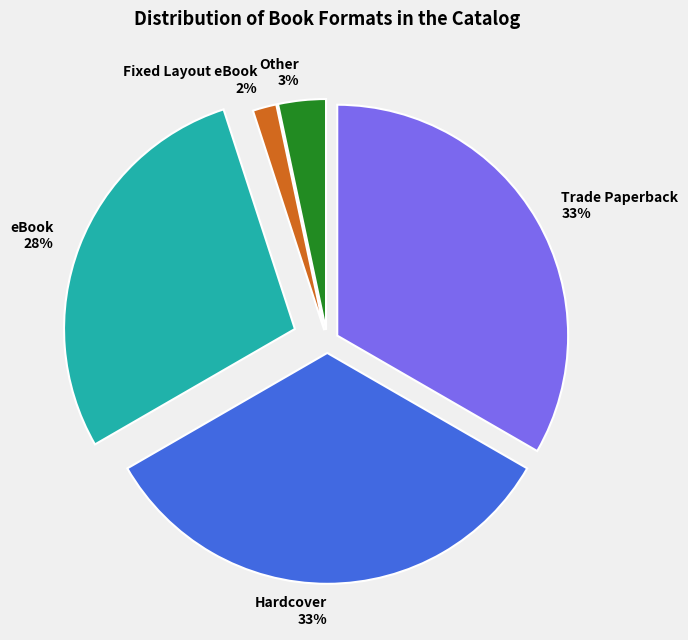

To the nearest percent, what percentage of the pie is eBook?

28%